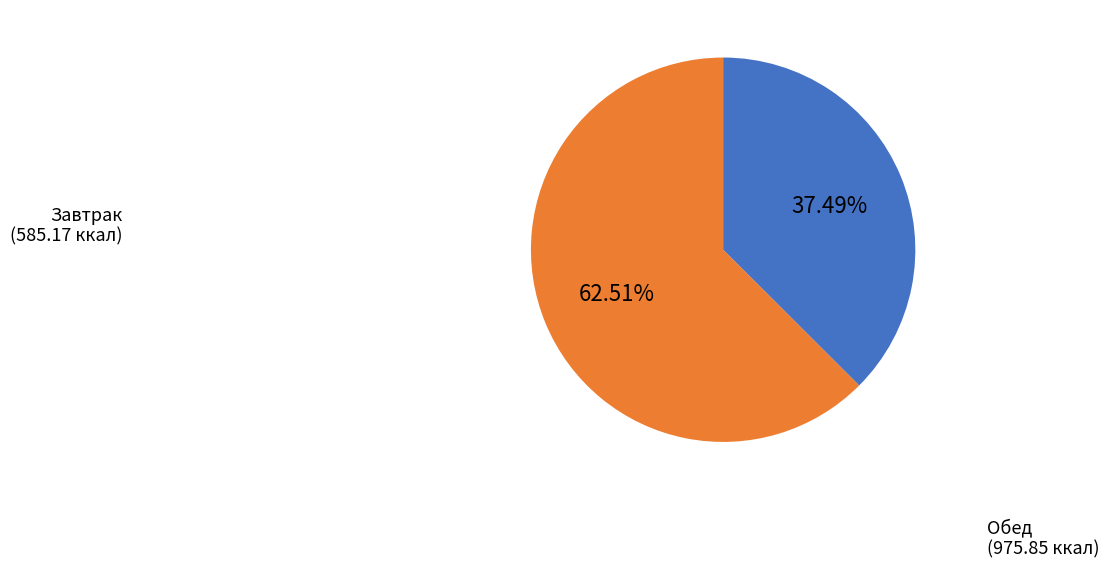

Rank the categories by value from highest to lowest.

Обед, Завтрак